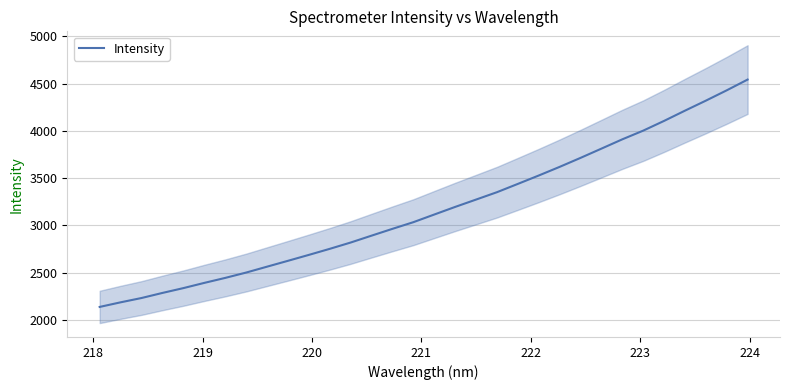

What is the difference between the maximum and second lowest values?

2356.9